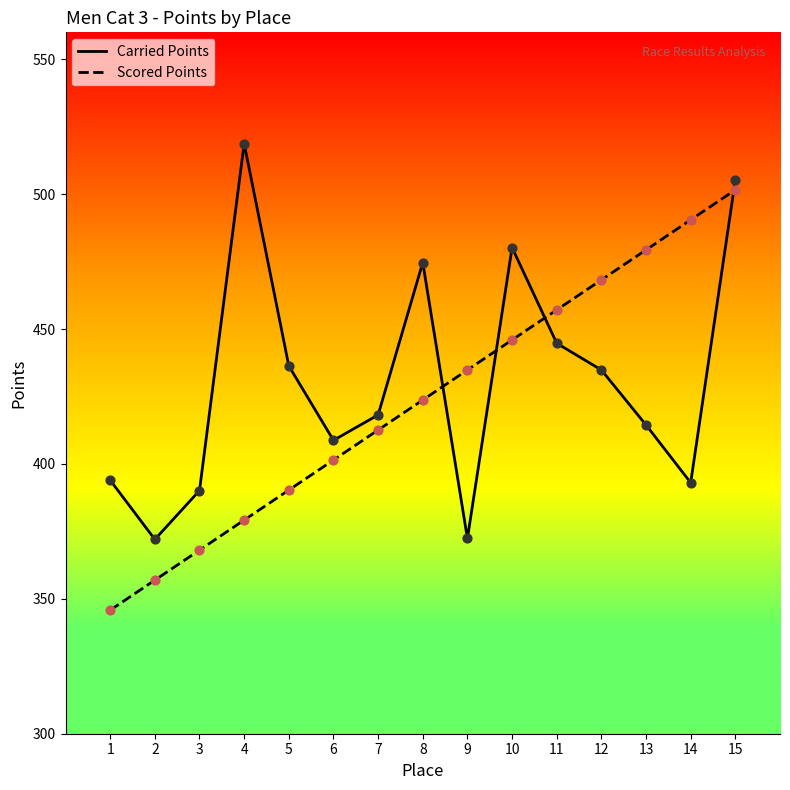

What is the difference between the highest and lowest values at 6?

7.3